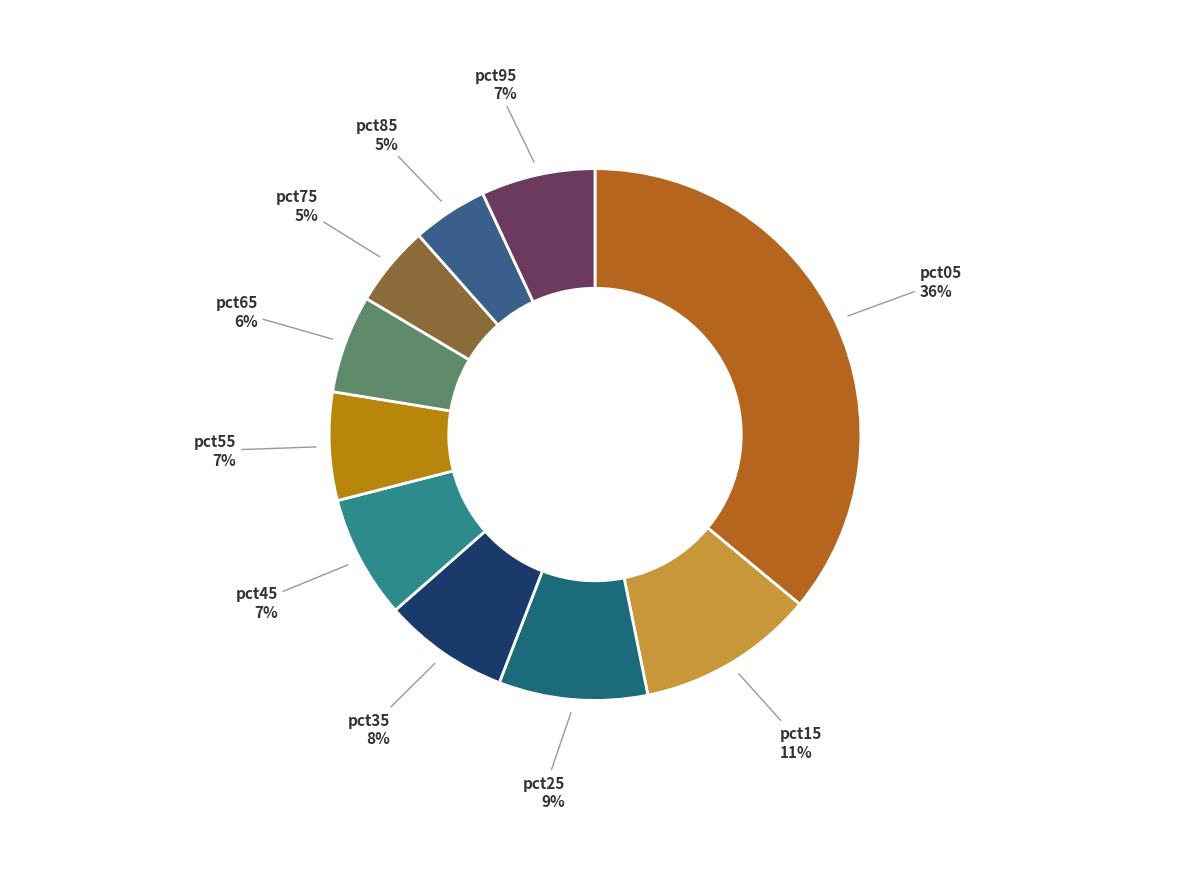

True or false: pct15 accounts for 25% of the total.

False